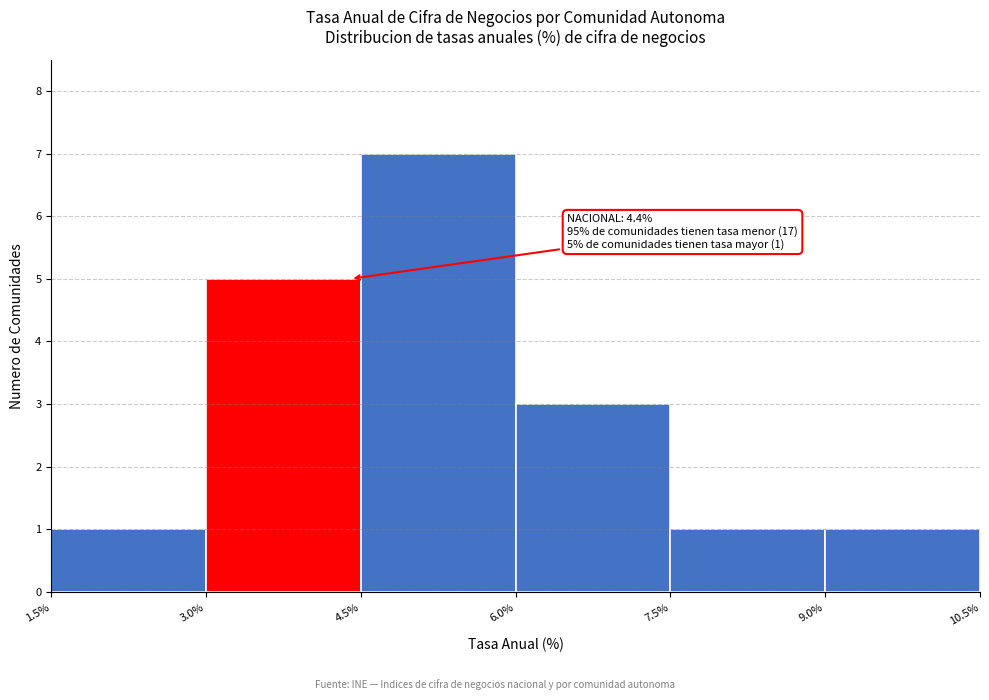

Which range on the x-axis has the tallest bar?

4.5% to 6.0%